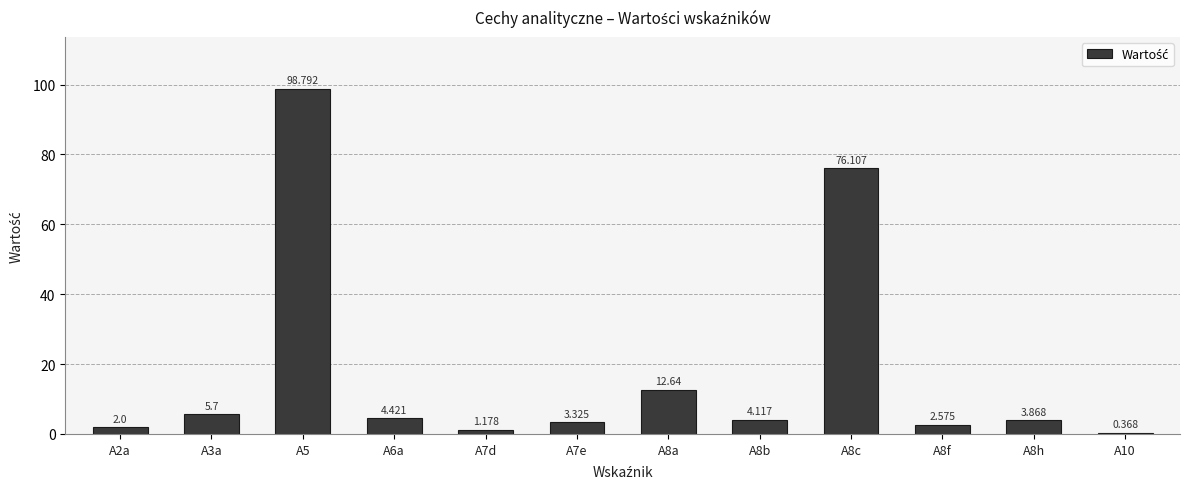

The value at A8h is 6.9. True or false?

False